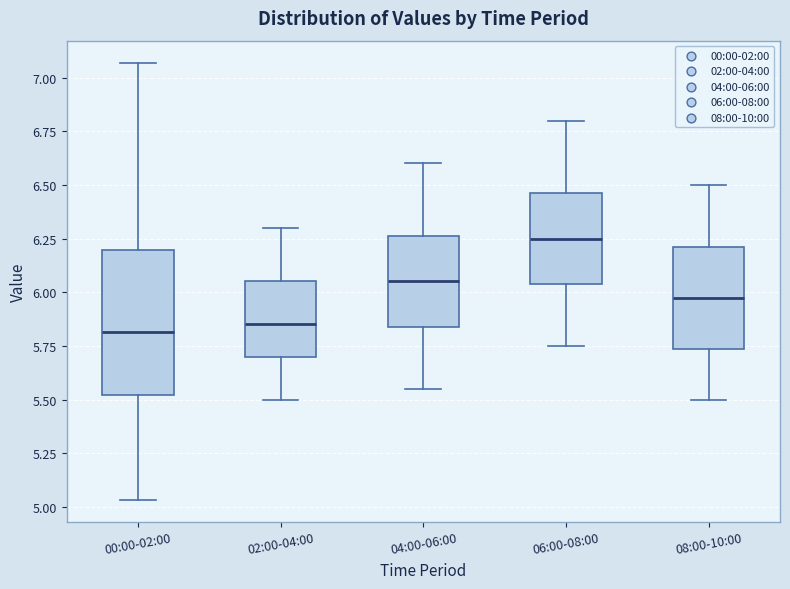

Where is the upper edge of the box for 04:00-06:00 on the y-axis? The values are not printed on the chart, so give them approximately, as read against the axis.

6.25